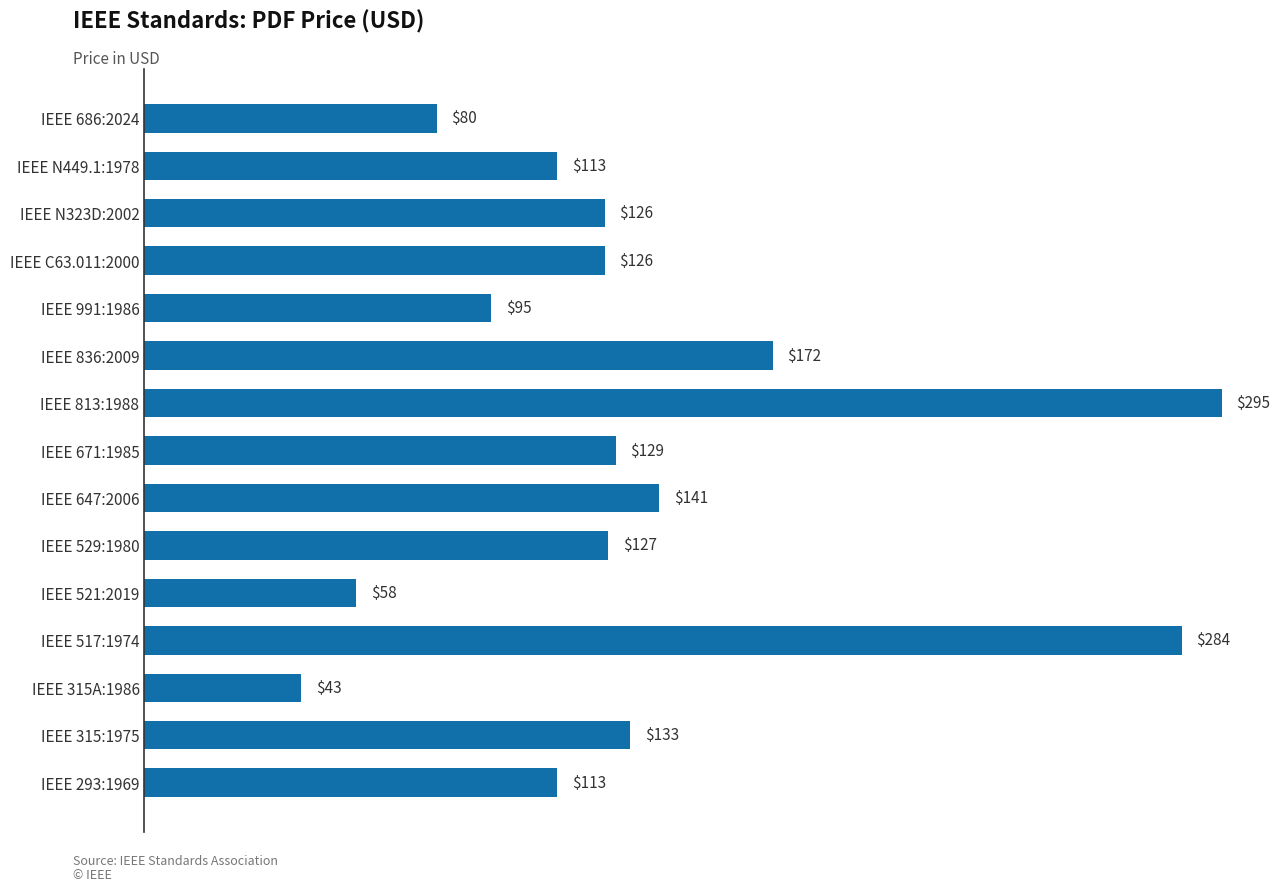

What position from the bottom is IEEE 315:1975?

2